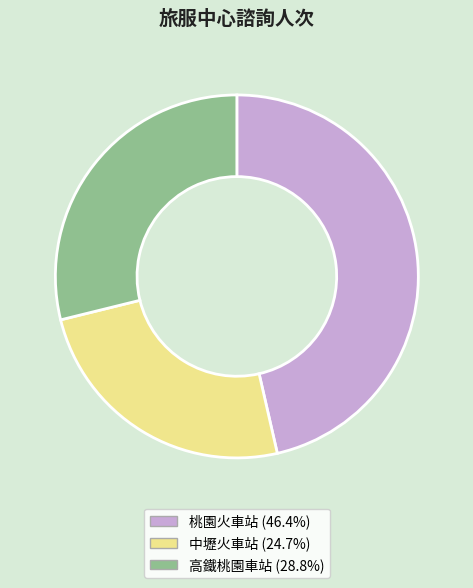

Rank the categories by value from highest to lowest.

桃園火車站, 高鐵桃園車站, 中壢火車站